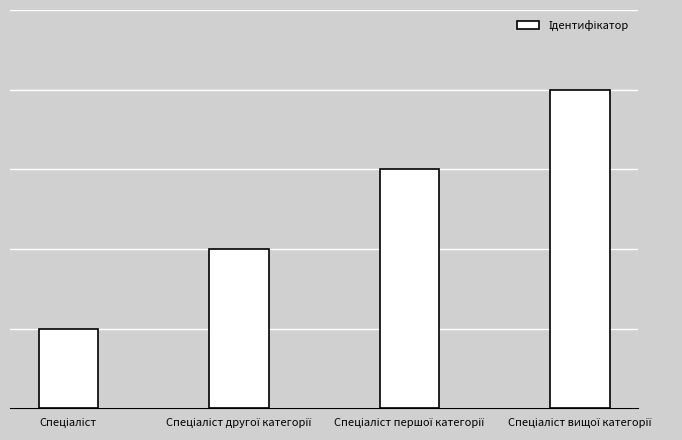

Are the bars horizontal?

No